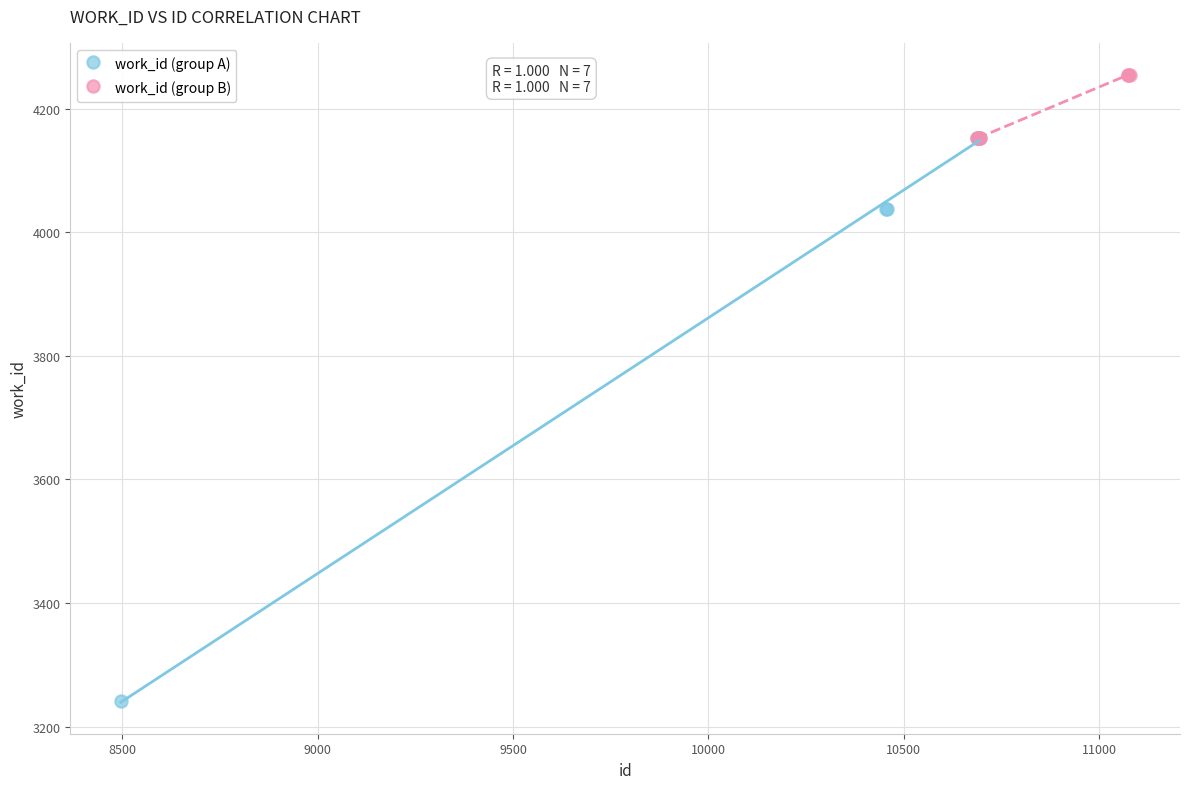

Which series has the widest spread of Y values?

work_id (group A)